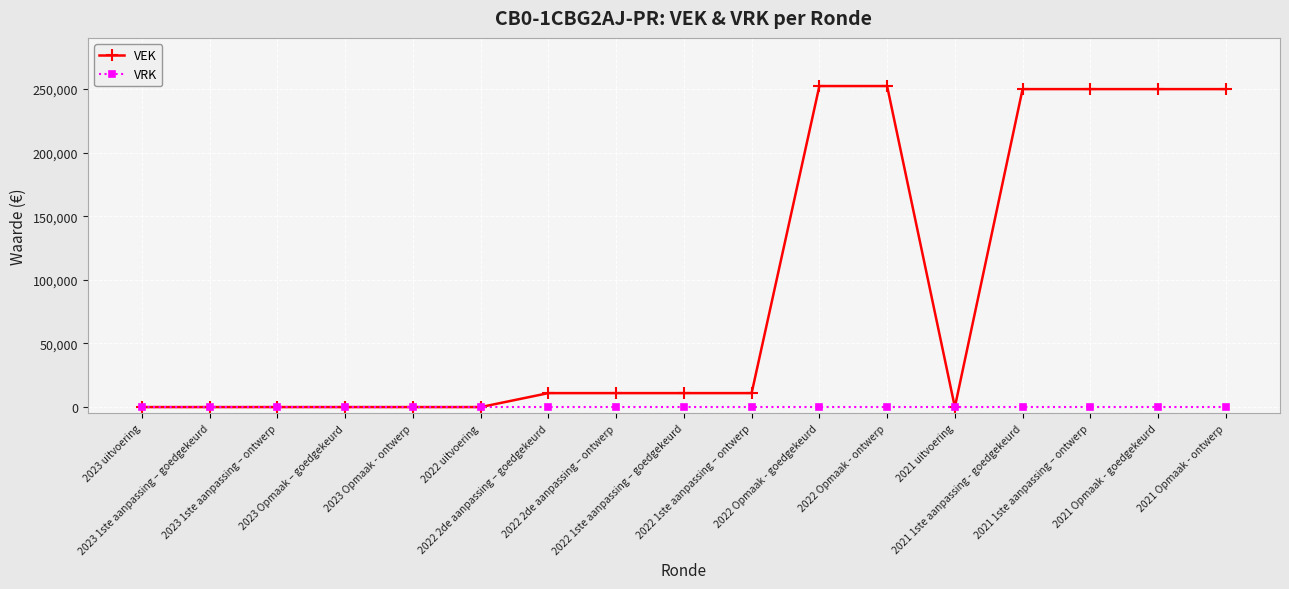

Reading left to right, list all the values displayed in this chart.

VEK: 2023 uitvoering=0	2023 1ste aanpassing – goedgekeurd=0	2023 1ste aanpassing – ontwerp=0	2023 Opmaak – goedgekeurd=0	2023 Opmaak - ontwerp=0	2022 uitvoering=0	2022 2de aanpassing – goedgekeurd=10977	2022 2de aanpassing – ontwerp=10977	2022 1ste aanpassing – goedgekeurd=10977	2022 1ste aanpassing – ontwerp=10977	2022 Opmaak - goedgekeurd=252412	2022 Opmaak - ontwerp=252412	2021 uitvoering=0	2021 1ste aanpassing - goedgekeurd=250000	2021 1ste aanpassing – ontwerp=250000	2021 Opmaak - goedgekeurd=250000	2021 Opmaak - ontwerp=250000
VRK: 2023 uitvoering=0	2023 1ste aanpassing – goedgekeurd=0	2023 1ste aanpassing – ontwerp=0	2023 Opmaak – goedgekeurd=0	2023 Opmaak - ontwerp=0	2022 uitvoering=0	2022 2de aanpassing – goedgekeurd=0	2022 2de aanpassing – ontwerp=0	2022 1ste aanpassing – goedgekeurd=0	2022 1ste aanpassing – ontwerp=0	2022 Opmaak - goedgekeurd=0	2022 Opmaak - ontwerp=0	2021 uitvoering=0	2021 1ste aanpassing - goedgekeurd=0	2021 1ste aanpassing – ontwerp=0	2021 Opmaak - goedgekeurd=0	2021 Opmaak - ontwerp=0